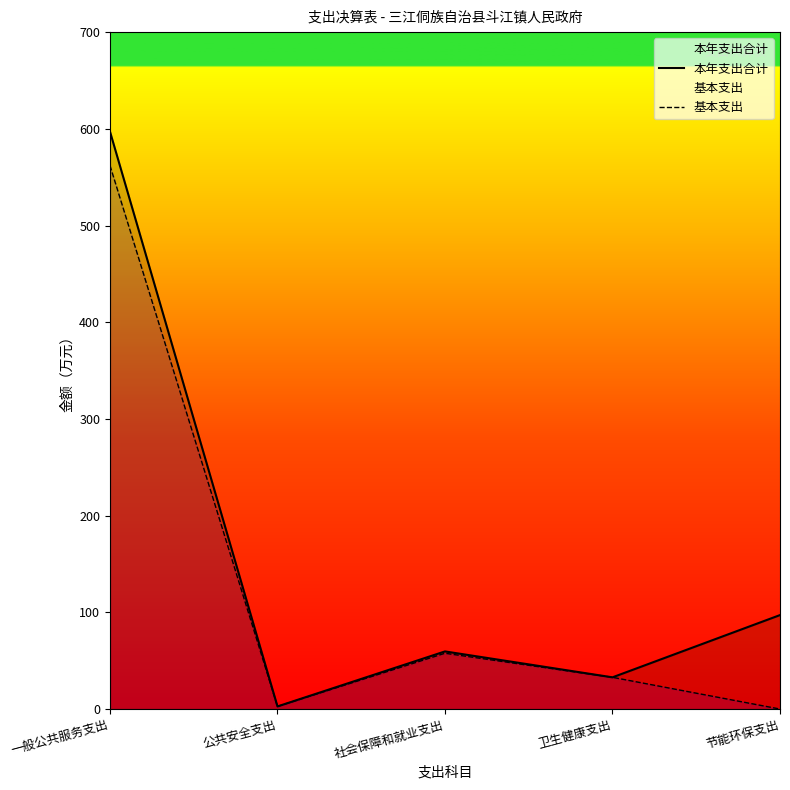

True or false: 本年支出合计 and 基本支出 intersect in this chart.

False